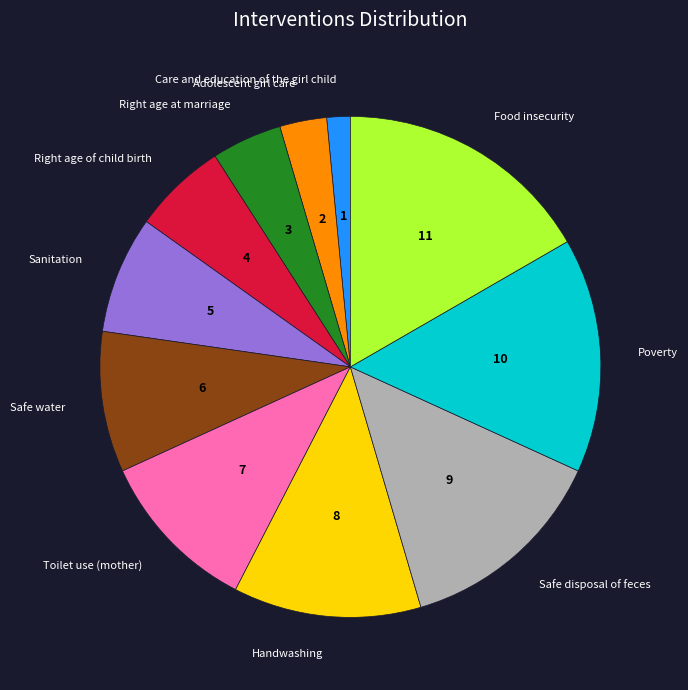

Does any single category account for the majority?

No